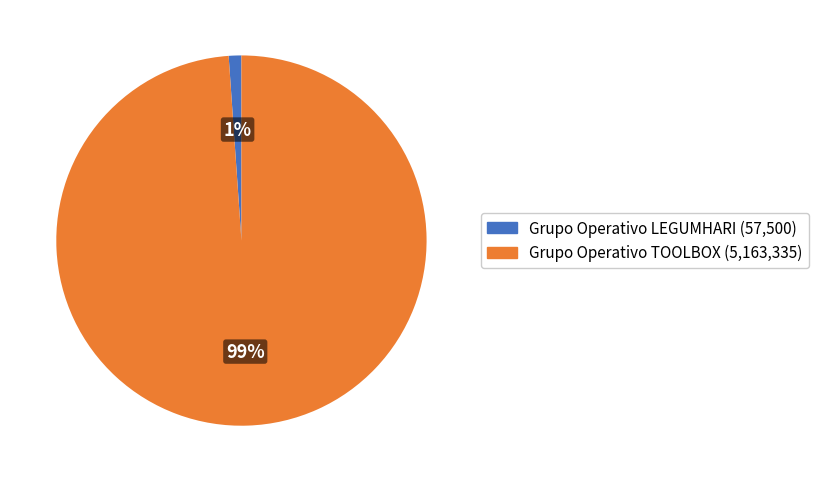

Which has a higher value, Grupo Operativo LEGUMHARI or Grupo Operativo TOOLBOX?

Grupo Operativo TOOLBOX